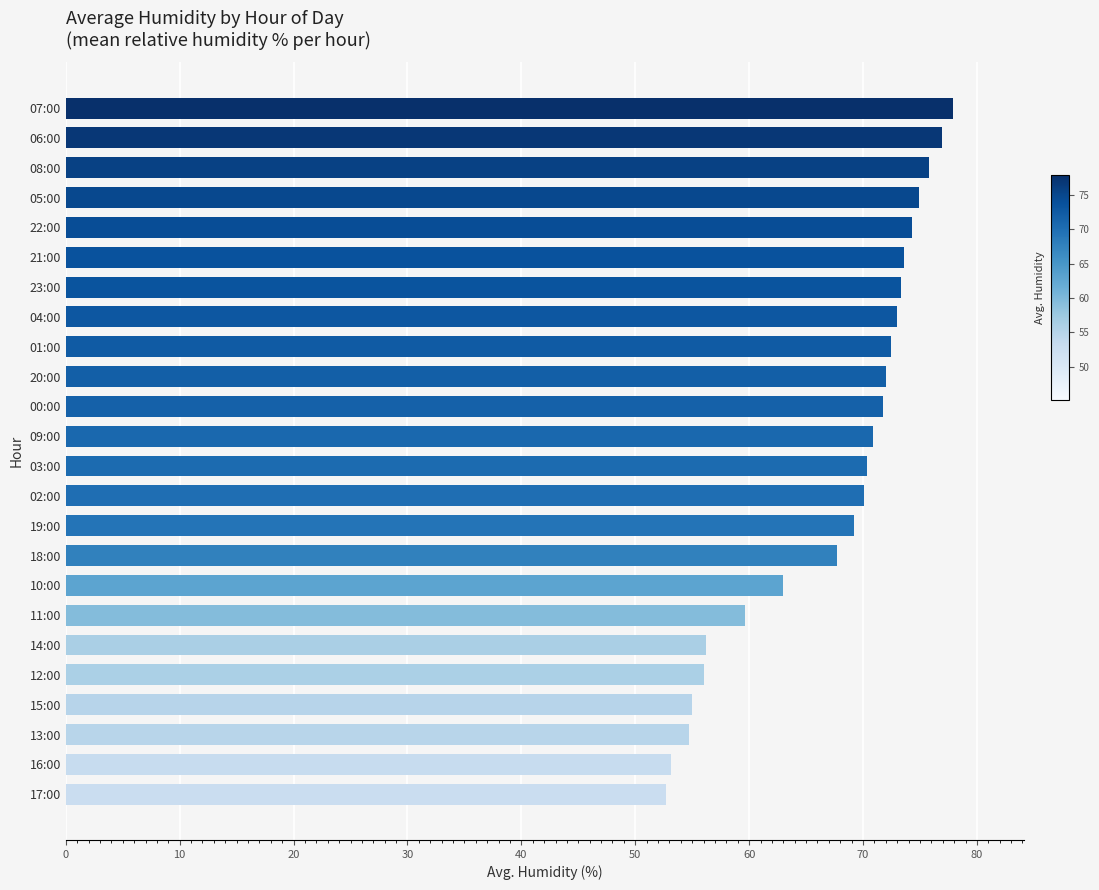

What is the minimum value shown in the chart?

52.7